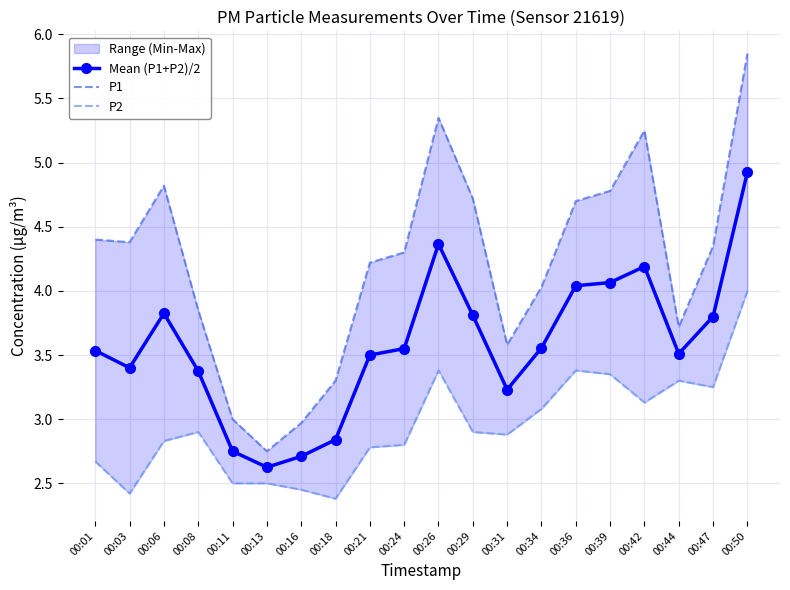

Is the value of P1 at 00:16 greater than the value of P2 at 00:42?

No